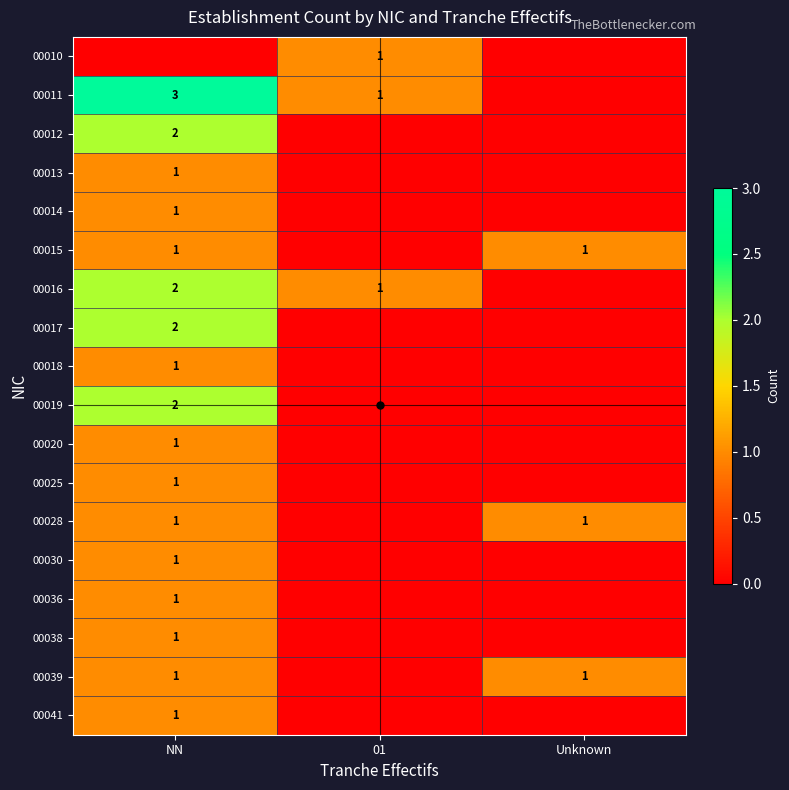

Which has a higher value, 01 or Unknown?

01